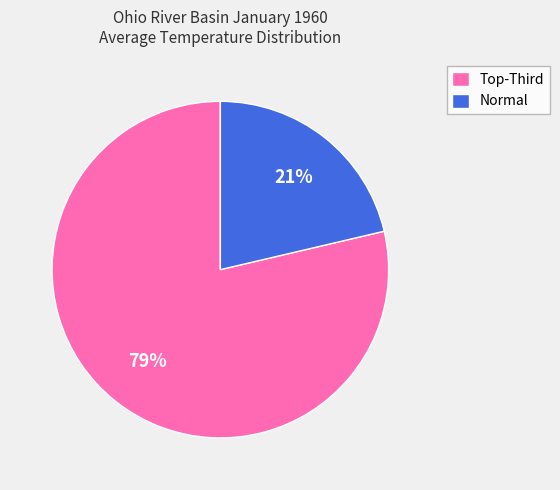

Is there any slice that represents more than half of the pie?

Yes